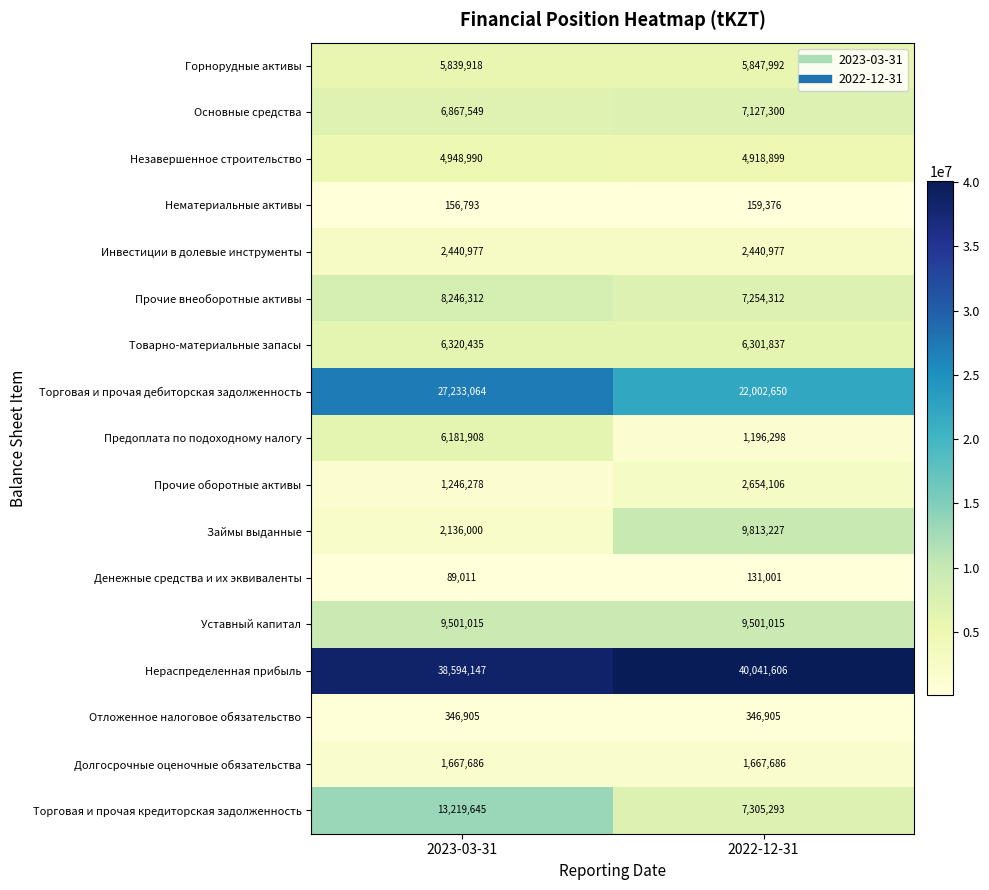

Rank the series at 2023-03-31 from lowest to highest value.

Денежные средства и их эквиваленты, Нематериальные активы, Отложенное налоговое обязательство, Прочие оборотные активы, Долгосрочные оценочные обязательства, Займы выданные, Инвестиции в долевые инструменты, Незавершенное строительство, Горнорудные активы, Предоплата по подоходному налогу, Товарно-материальные запасы, Основные средства, Прочие внеоборотные активы, Уставный капитал, Торговая и прочая кредиторская задолженность, Торговая и прочая дебиторская задолженность, Нераспределенная прибыль